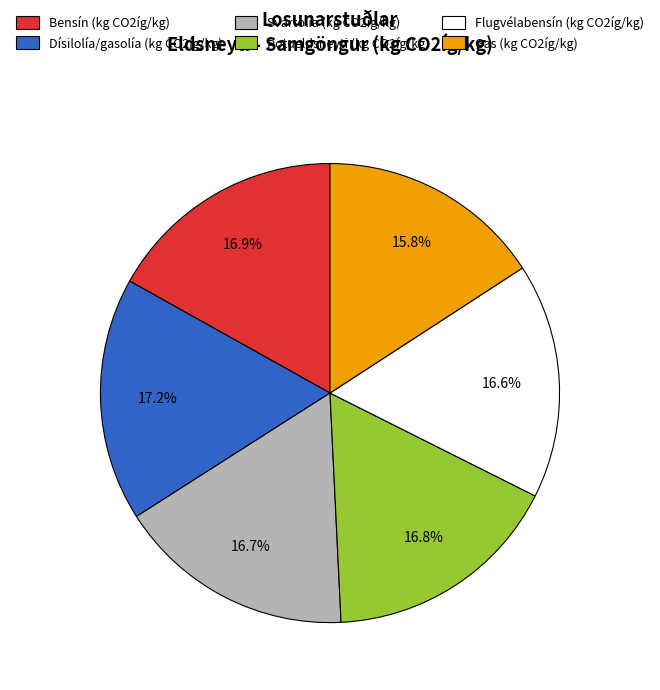

Does any single category account for the majority?

No